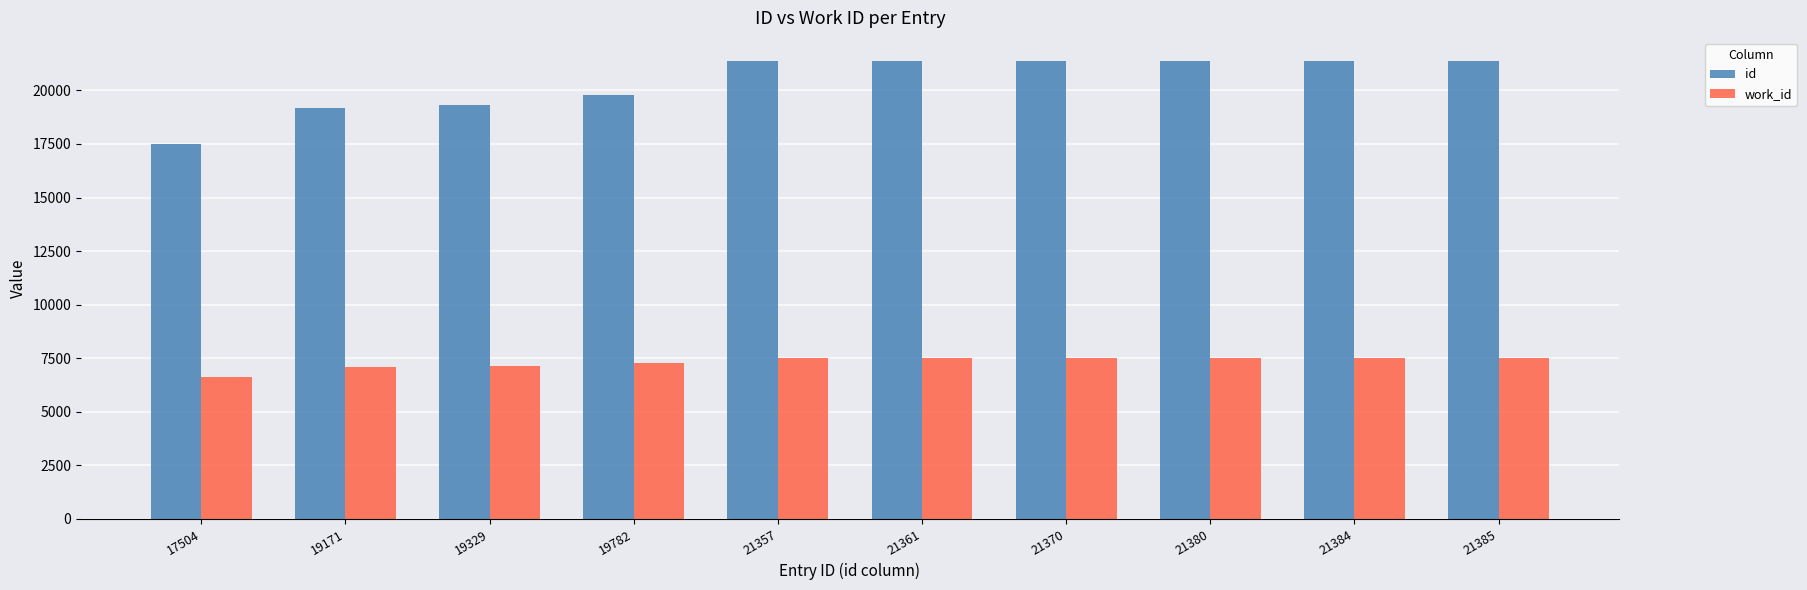

What is the sum of all id values?

204023